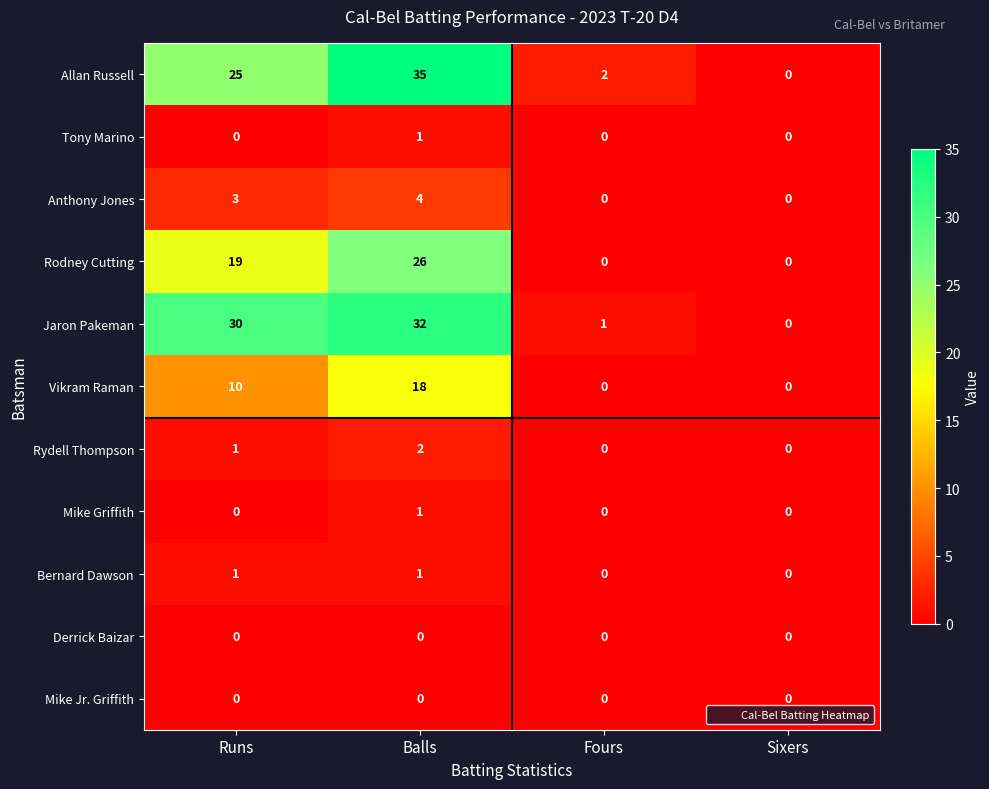

Count the number of categories in the chart.

4